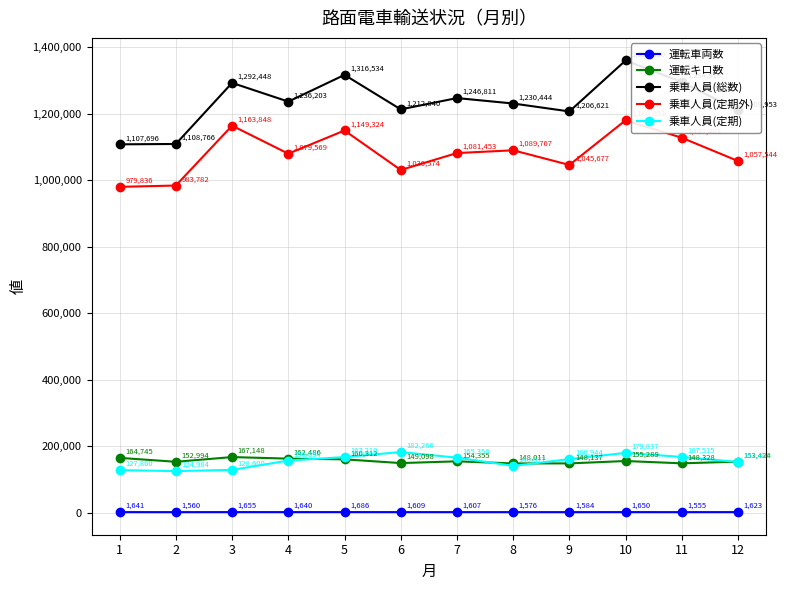

What is the minimum value shown in the chart?

1555